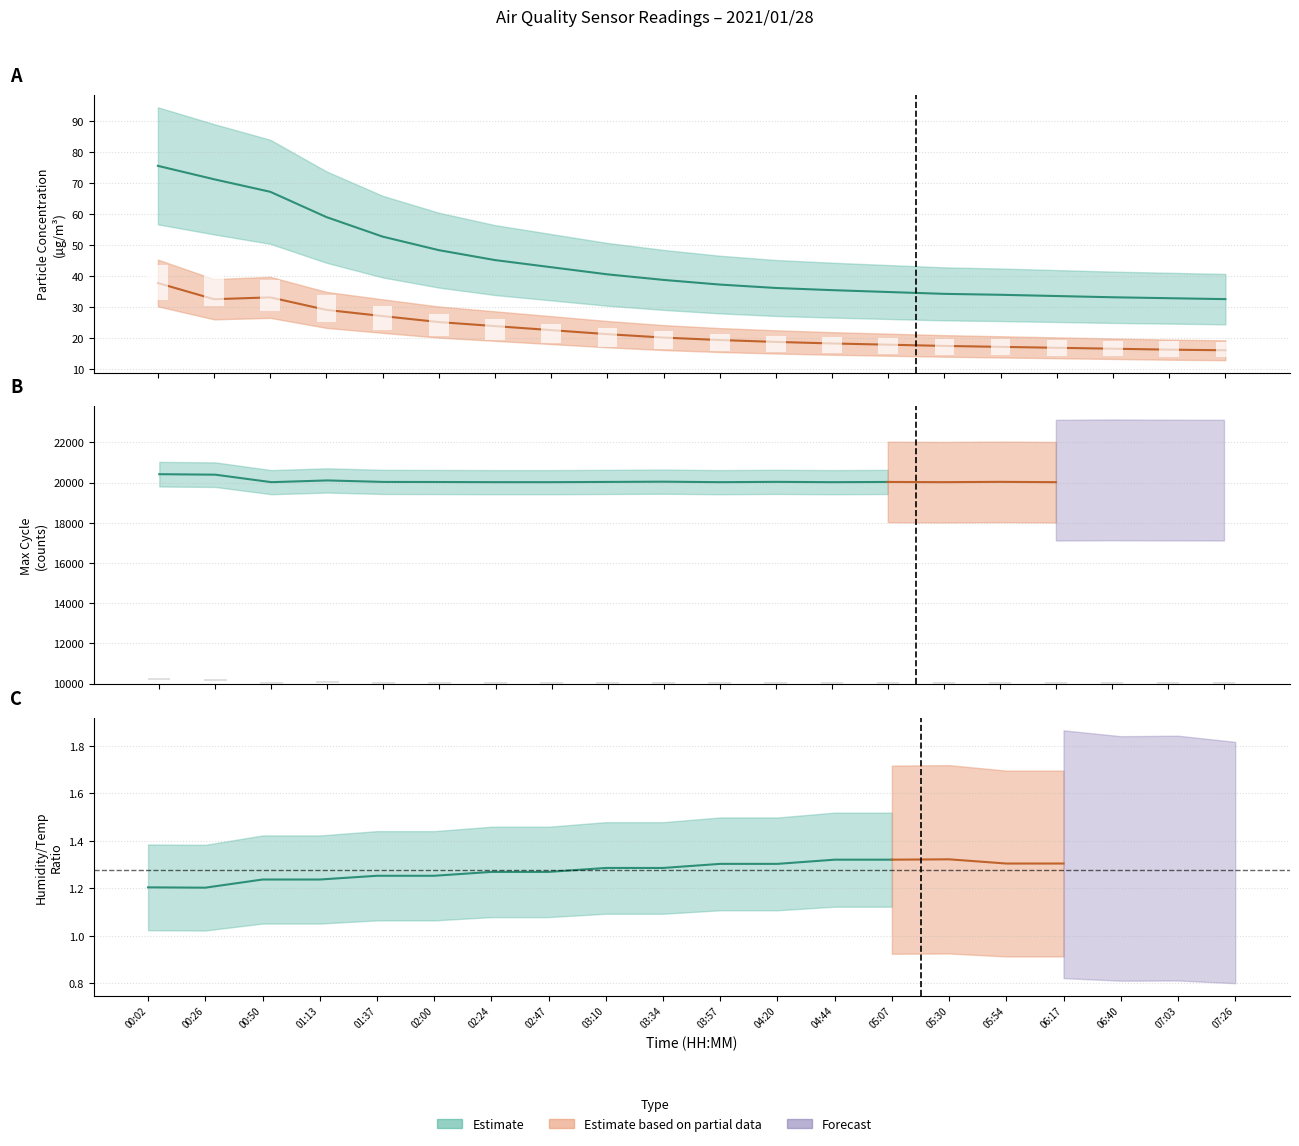

The SDS_P2 series shows 8.6 at 00:02. True or false?

False